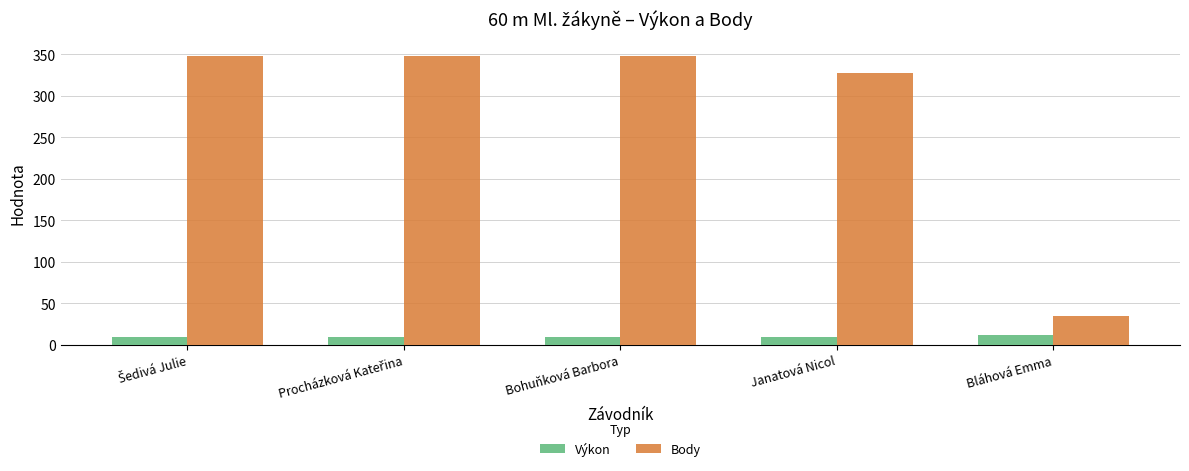

Which series has the largest range (max minus min)?

Body